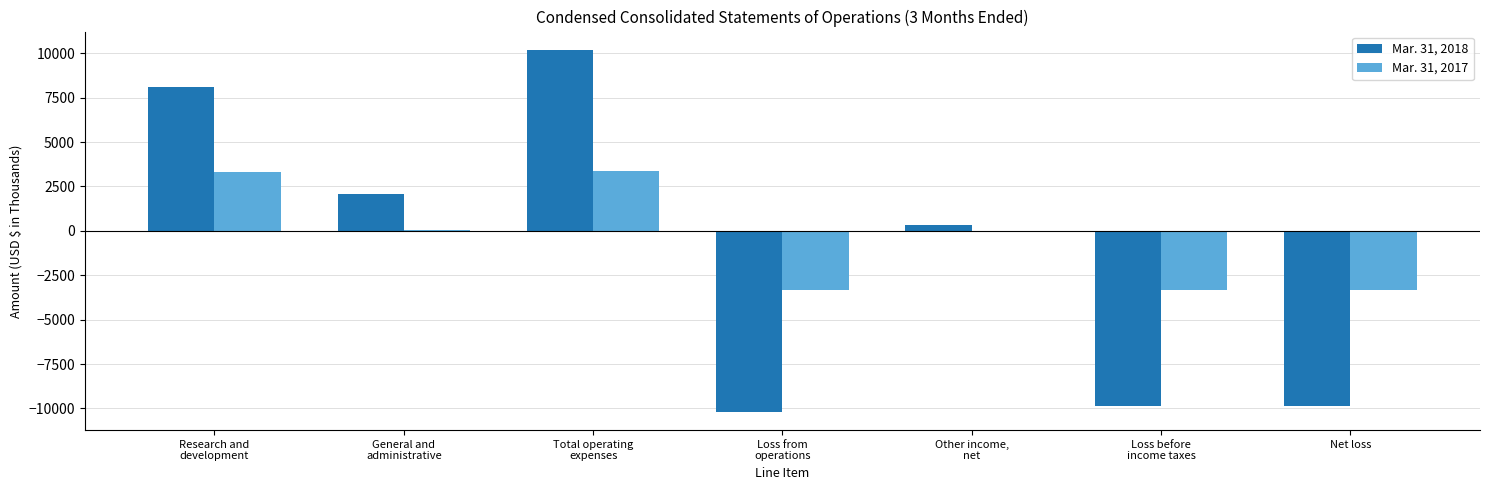

What is the total value across all series at Net loss?

-13216